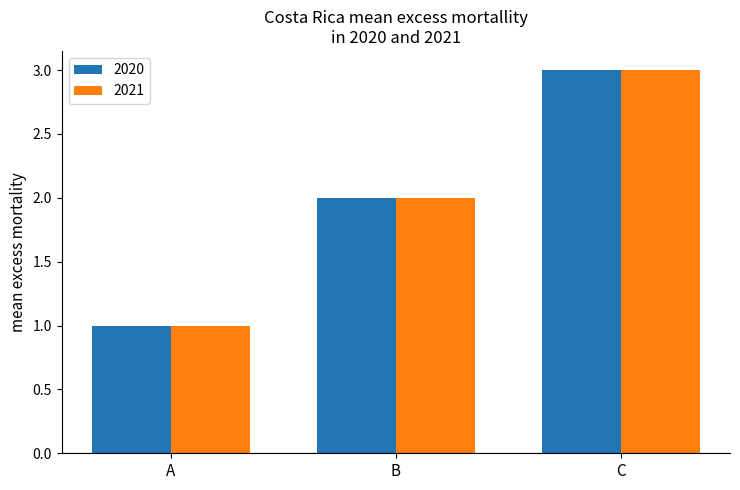

What is the total value across all series at C?

6